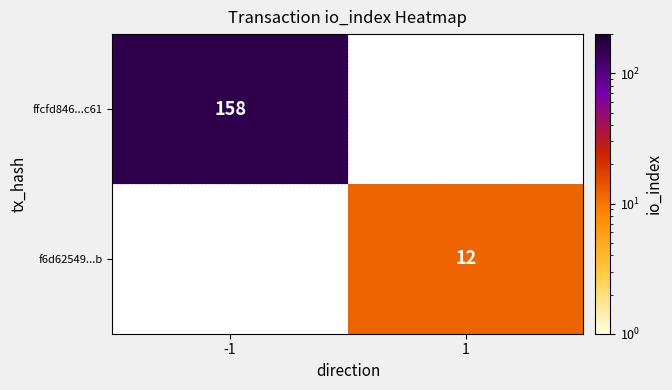

Is it true that f6d62549...b equals 8 at 1?

False